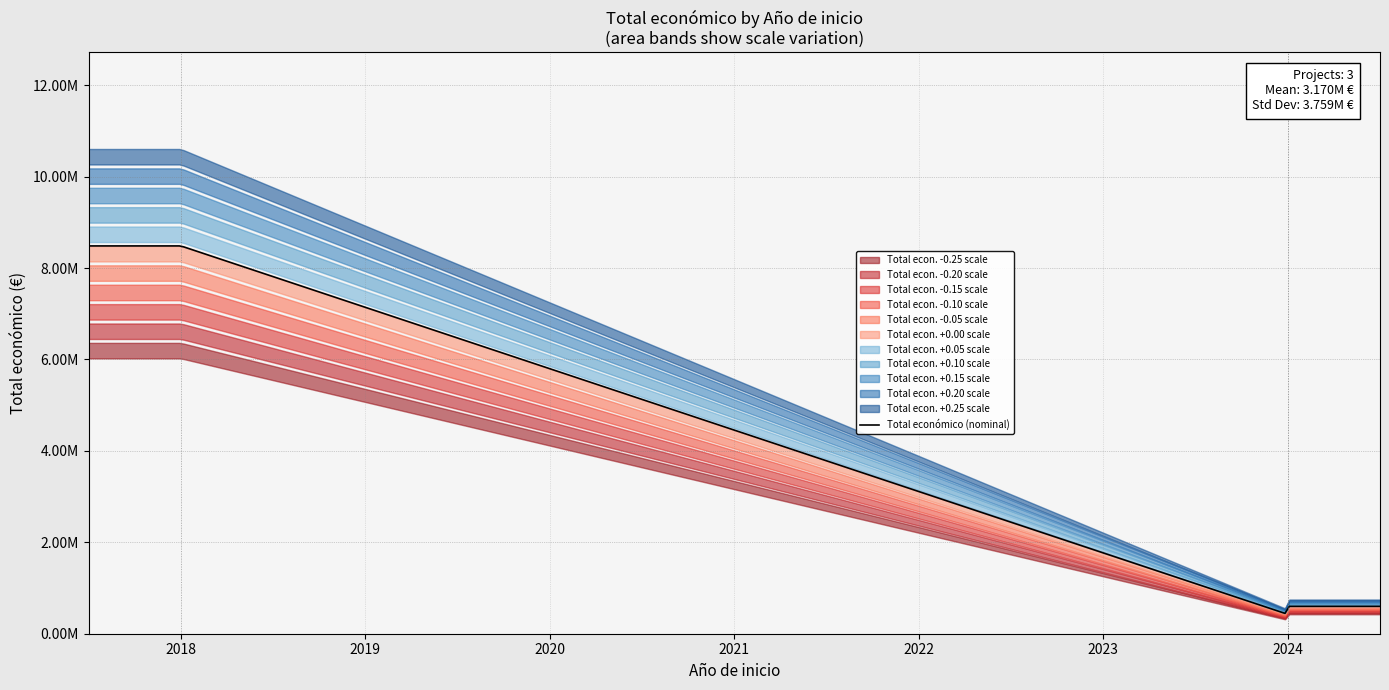

How many lines are shown in the chart?

1